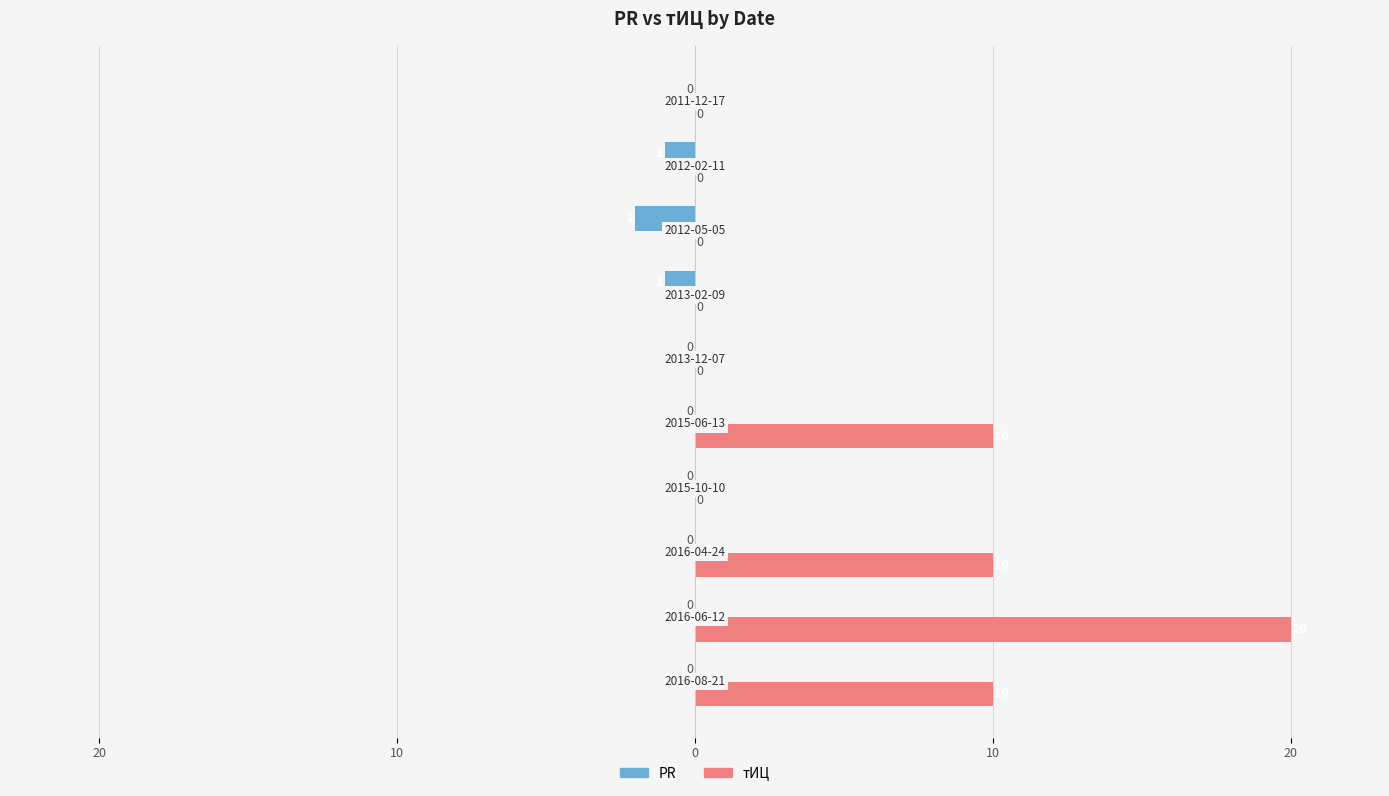

What are all the series names shown in the legend?

PR, тИЦ